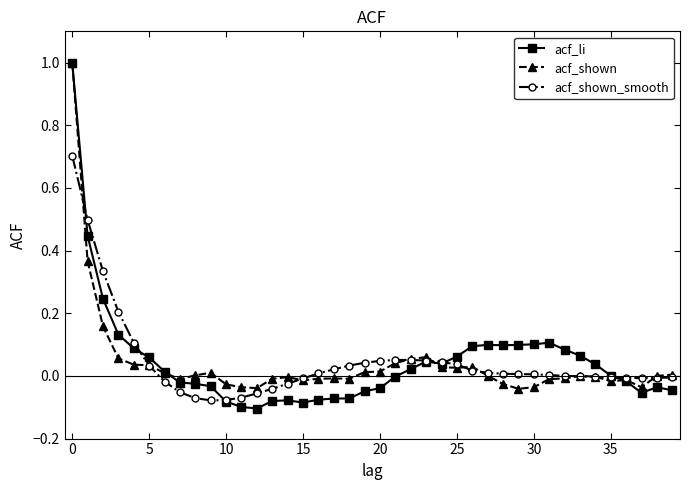

What is the difference between the maximum and minimum values in the acf_shown_smooth series?

0.8